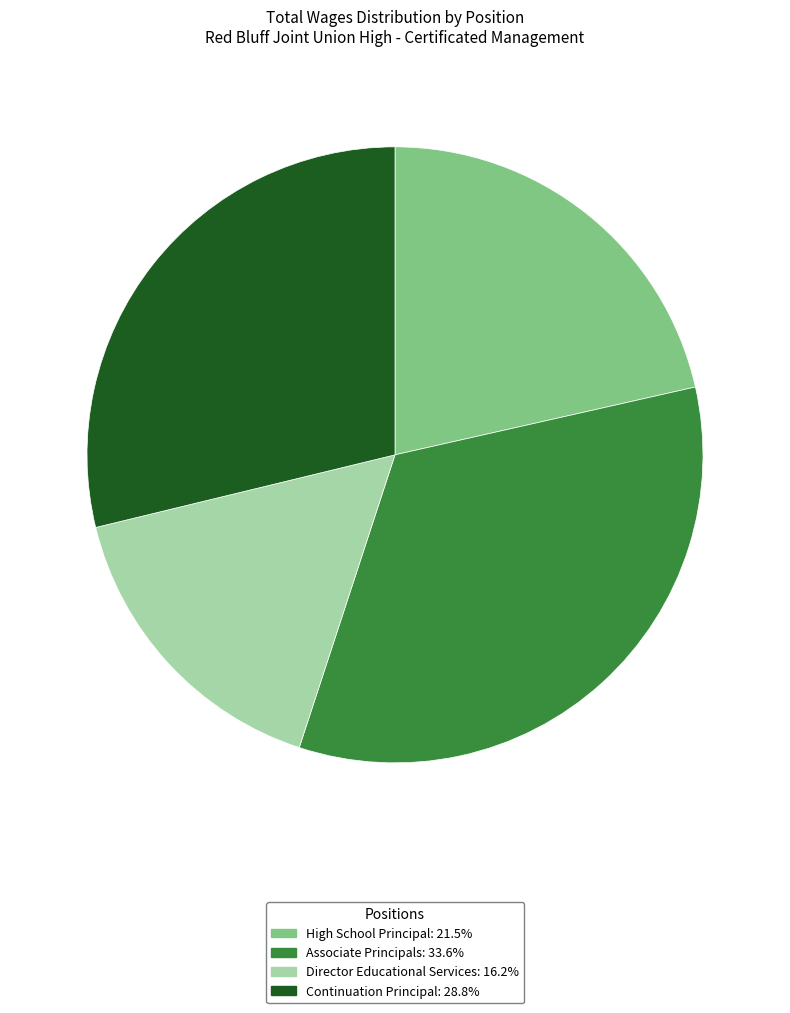

Is there any slice that represents more than half of the pie?

No